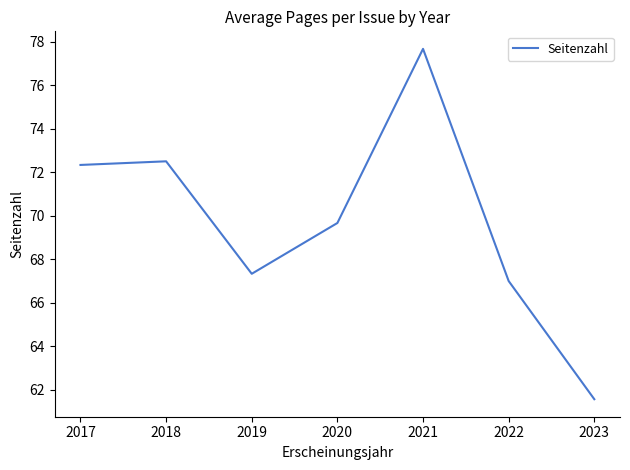

How many values are below 69?

3